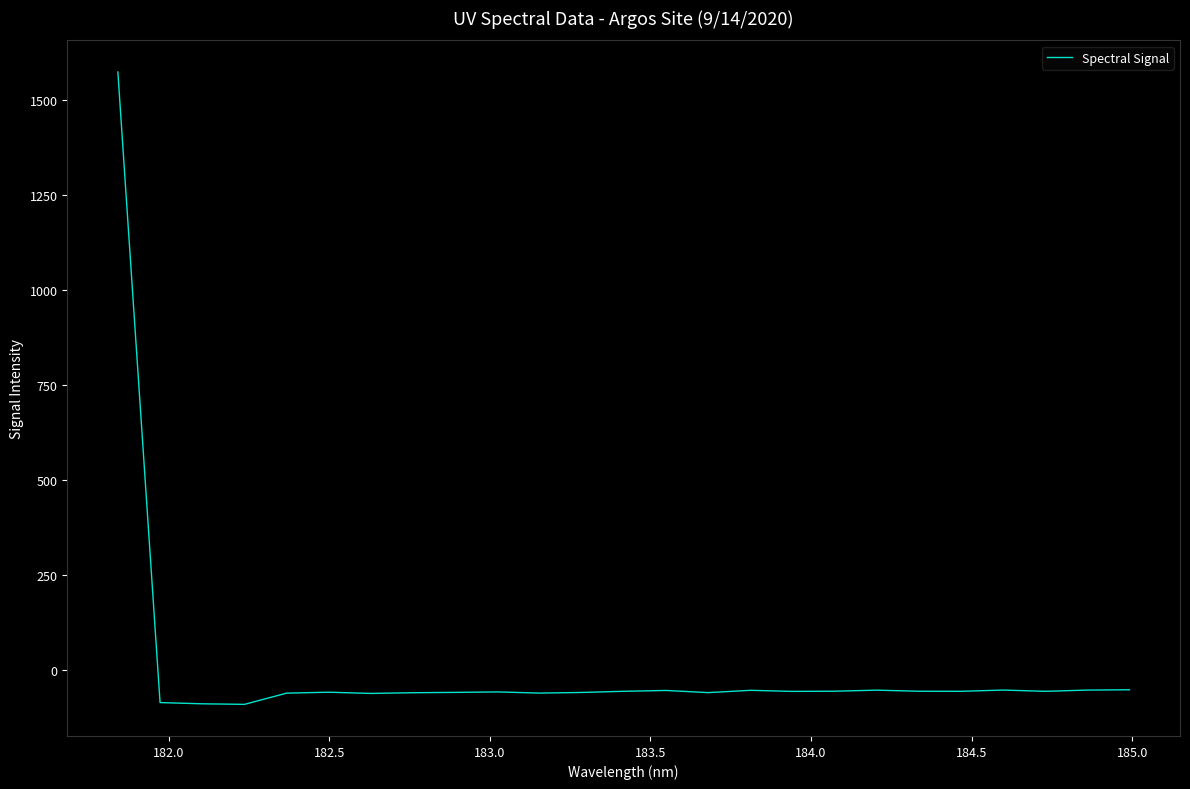

What is the greatest value displayed?

1572.5